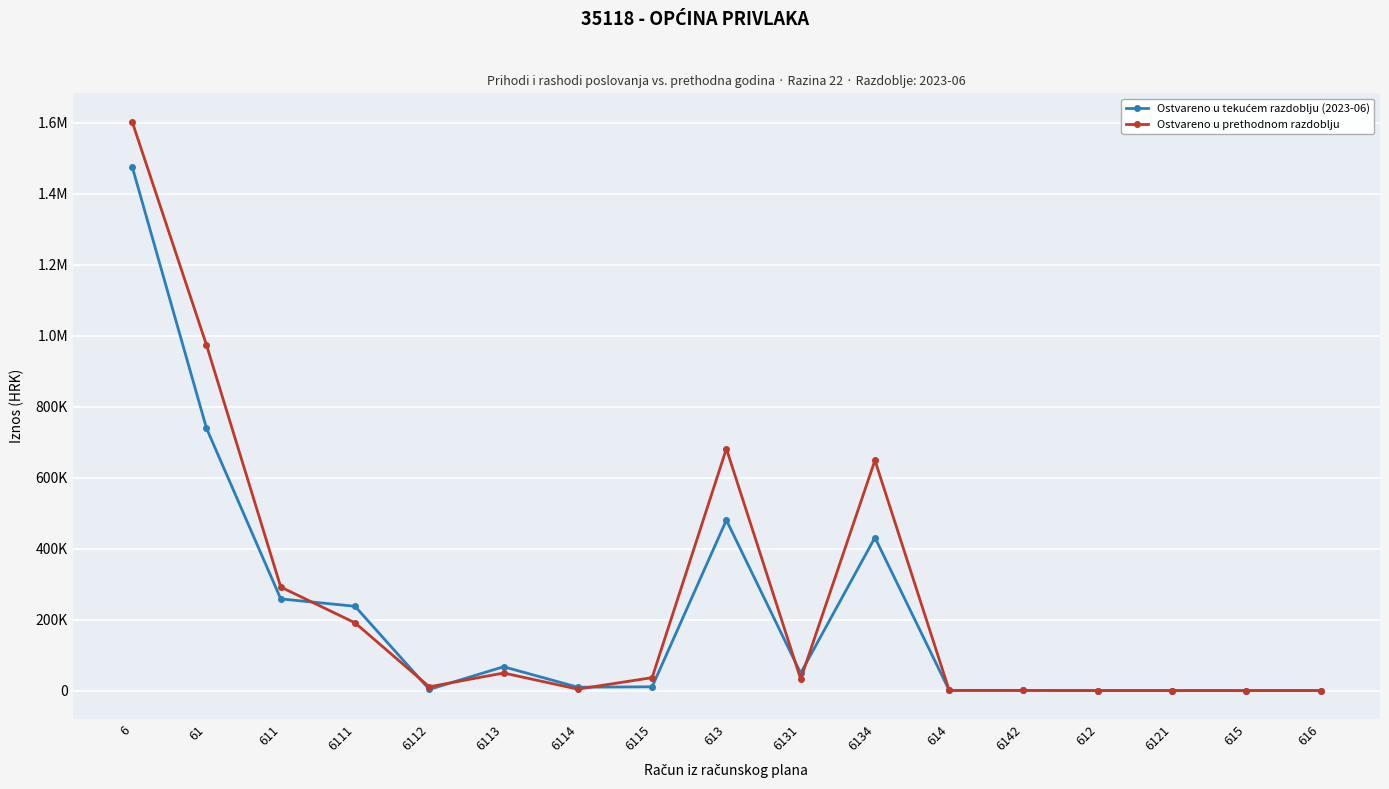

True or false: Ostvareno u prethodnom razdoblju and Ostvareno u tekućem razdoblju (2023-06) cross at least once.

True